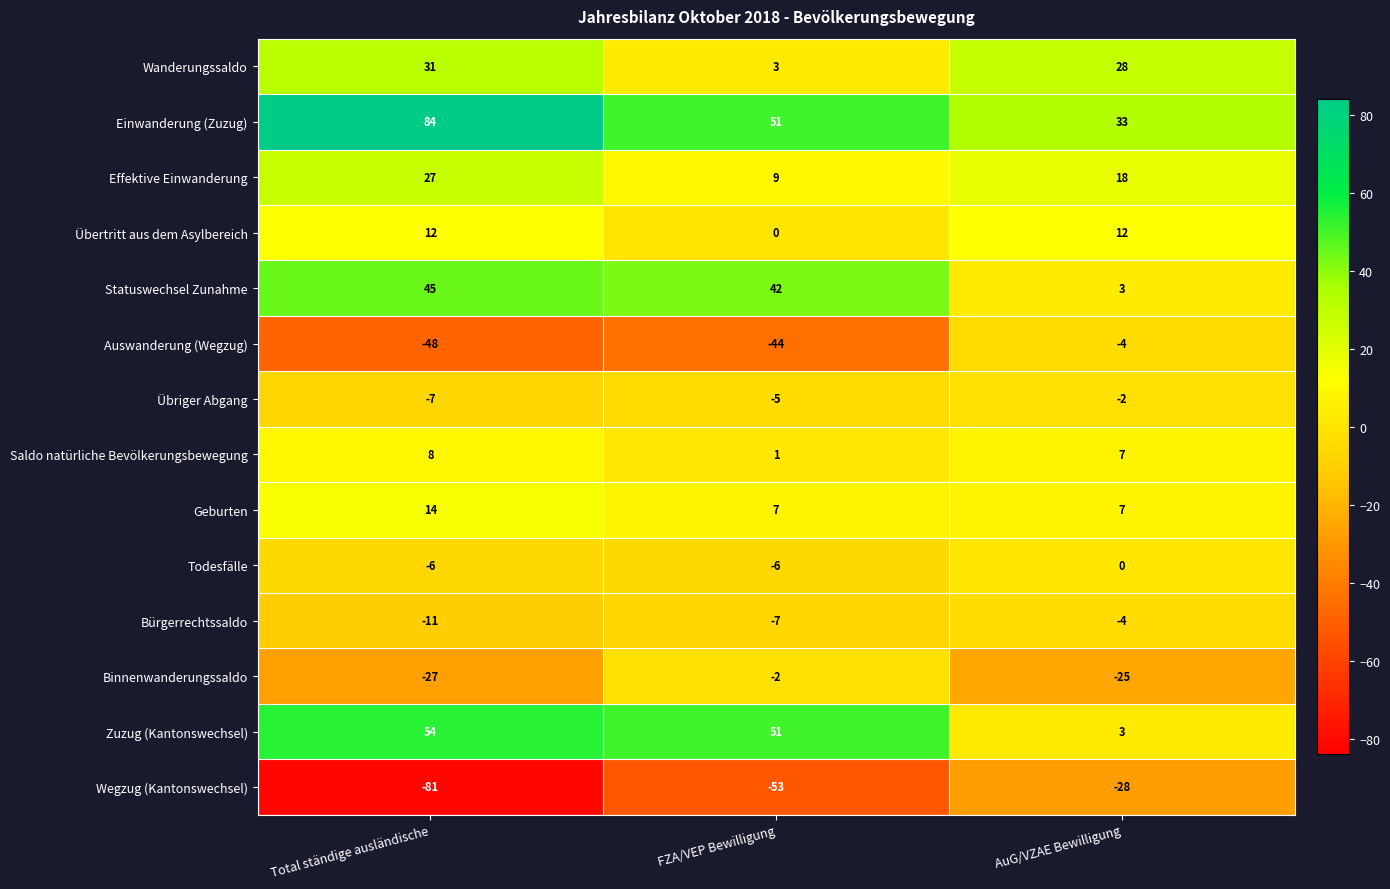

The Wegzug (Kantonswechsel) series shows -81 at Total ständige ausländische. True or false?

True